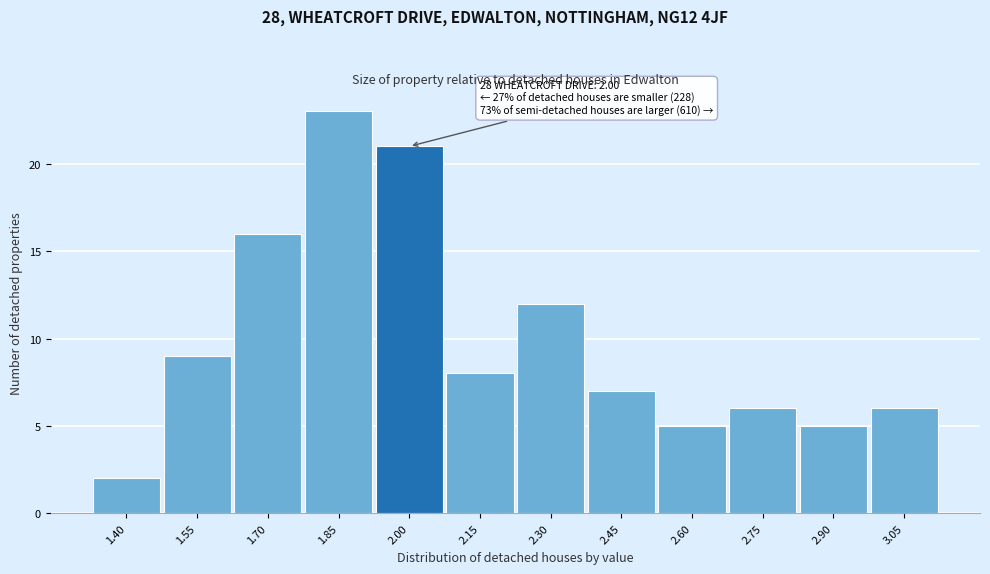

Reading left to right, what are all the values shown in this chart?

1.40=2	1.55=9	1.70=16	1.85=23	2.00=21	2.15=8	2.30=12	2.45=7	2.60=5	2.75=6	2.90=5	3.05=6